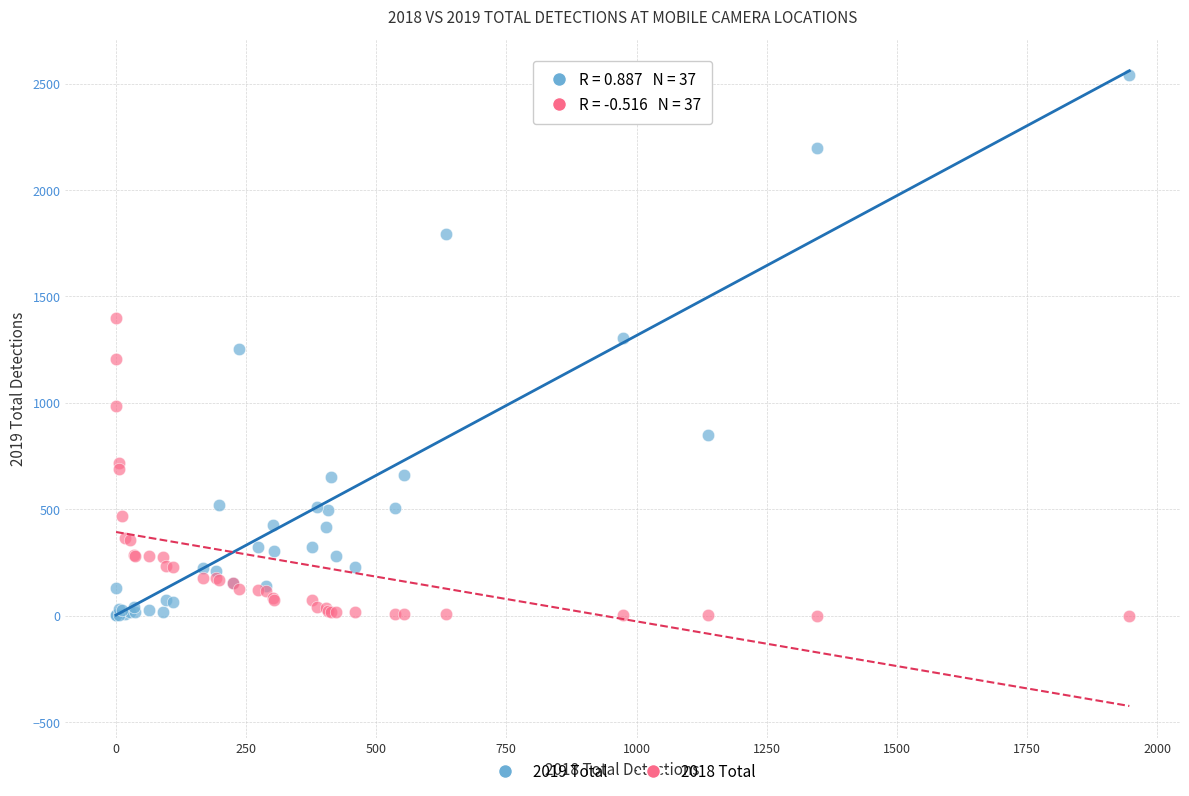

Which series has the largest Y range (max minus min)?

2019 Total